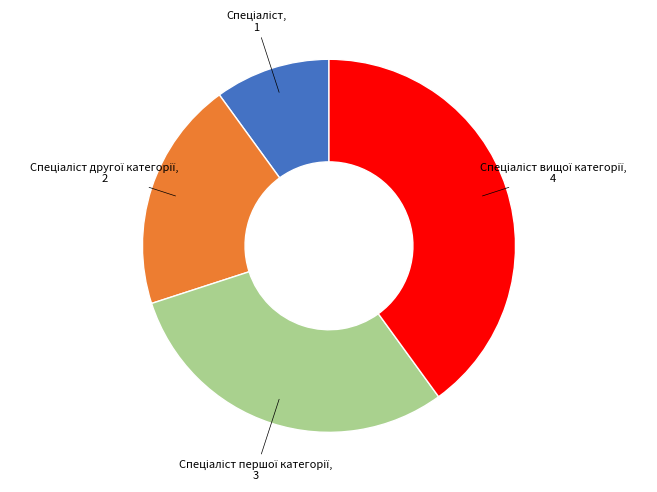

Is there a majority slice in this chart?

No